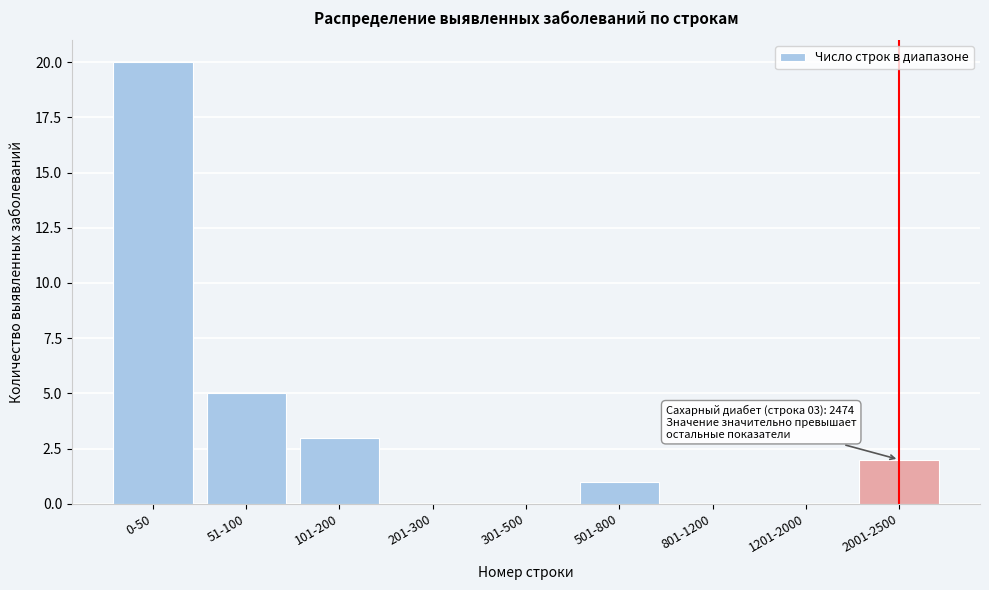

Reading left to right, list all the values displayed in this chart.

0-50=20	51-100=5	101-200=3	201-300=0	301-500=0	501-800=1	801-1200=0	1201-2000=0	2001-2500=2